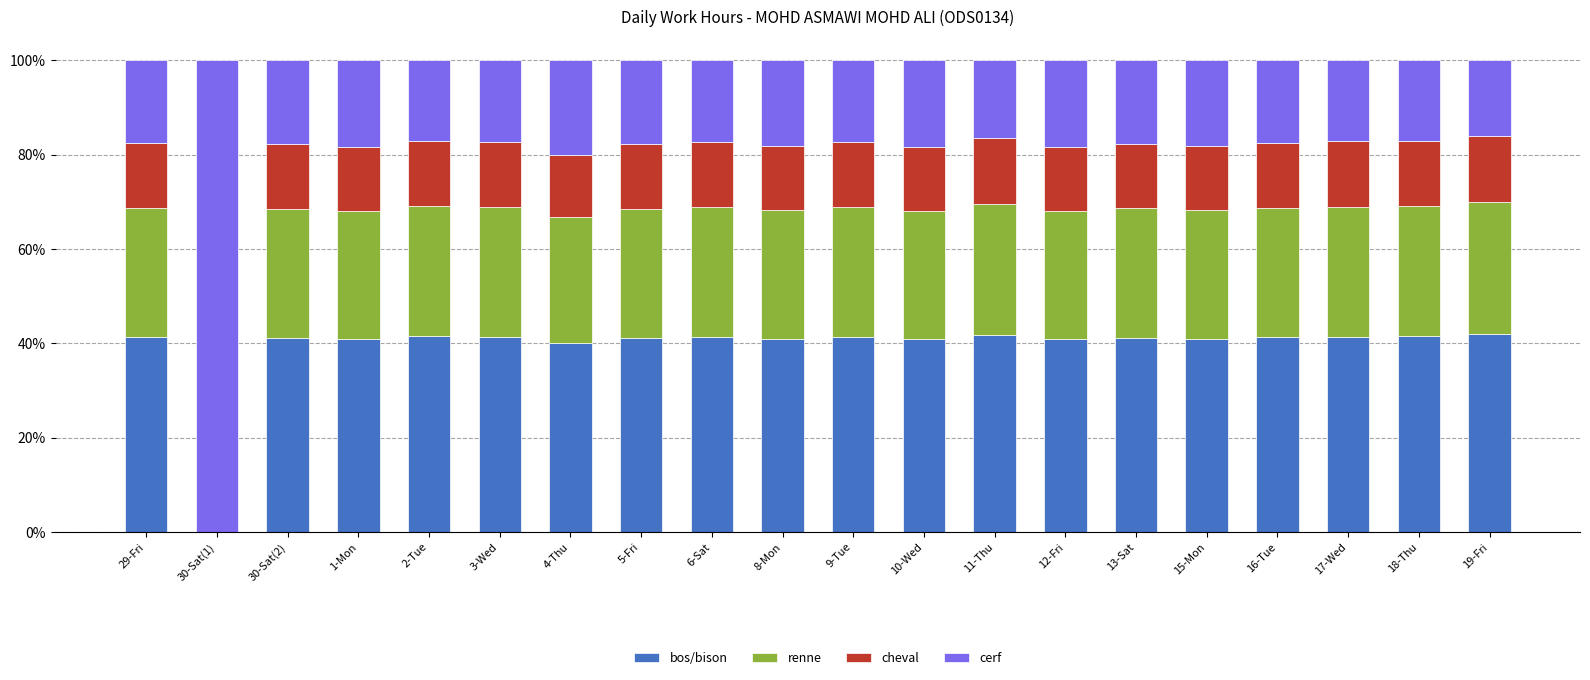

How many data points does each series have?

20